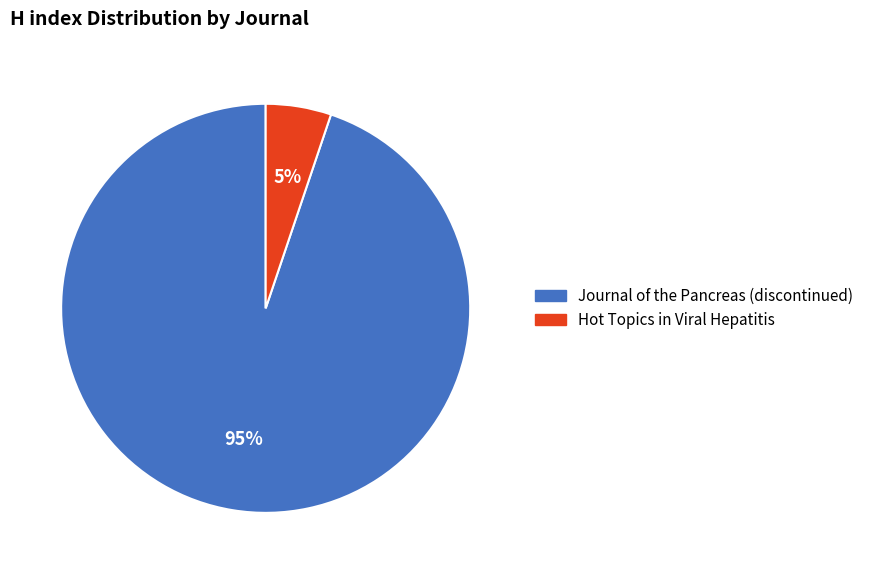

Which slice is the smallest?

Hot Topics in Viral Hepatitis